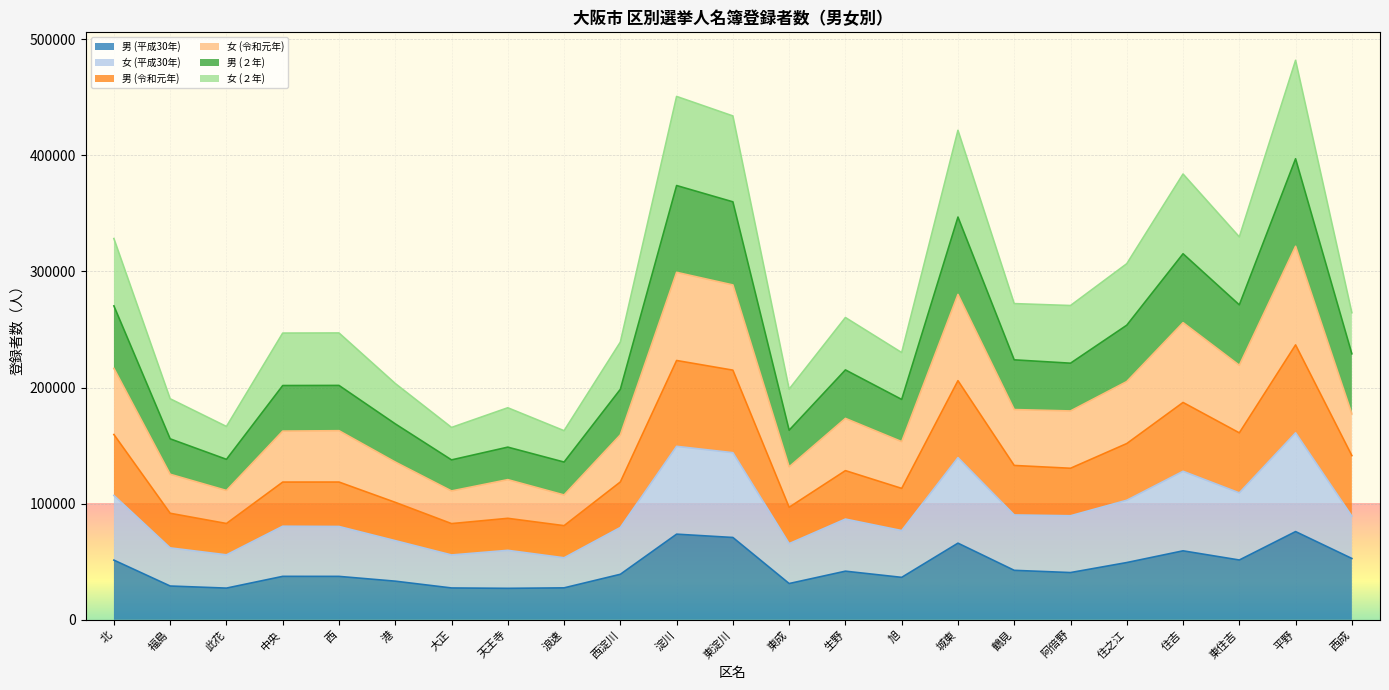

At which label is 男 (平成30年) closest to 51504?

東住吉